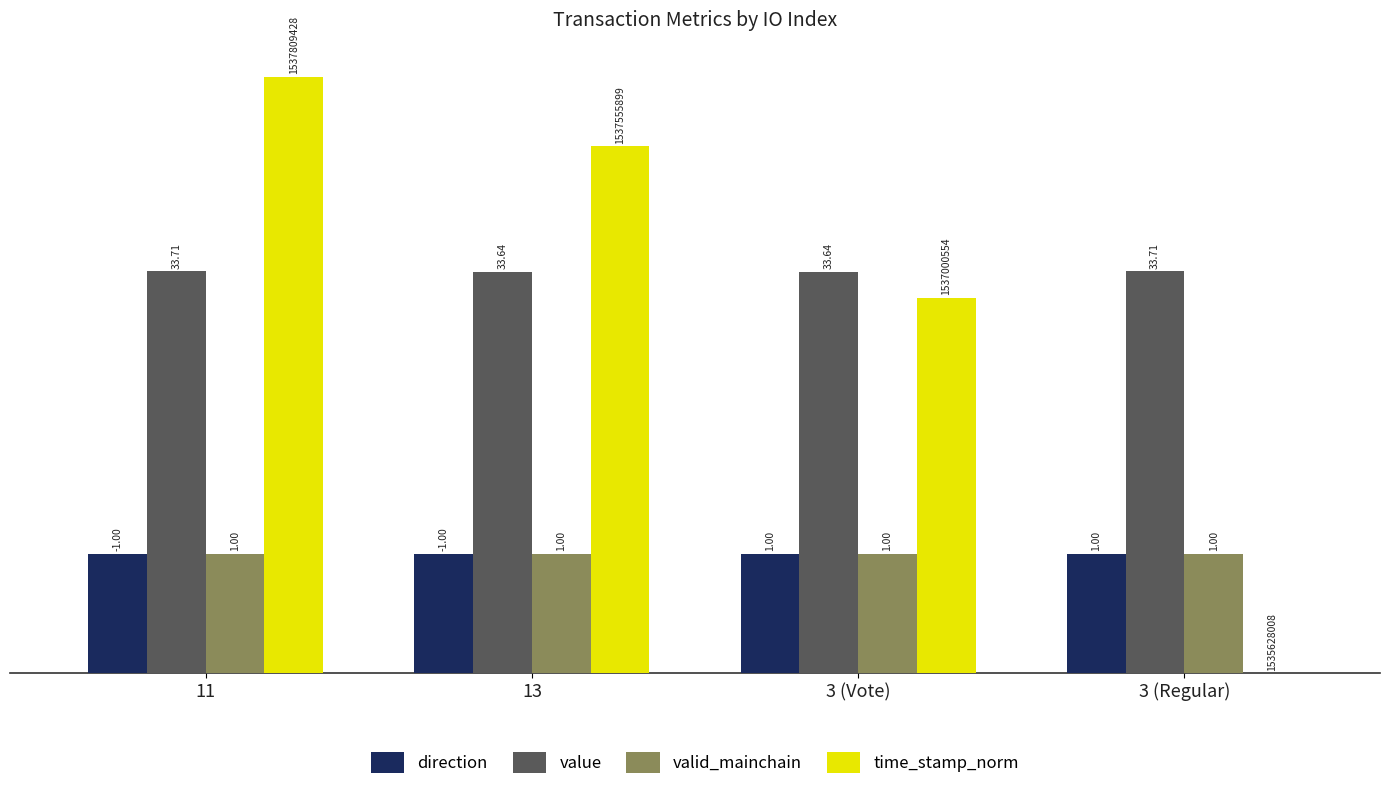

True or false: valid_mainchain has a value of 1.0 at 3 (Vote).

True